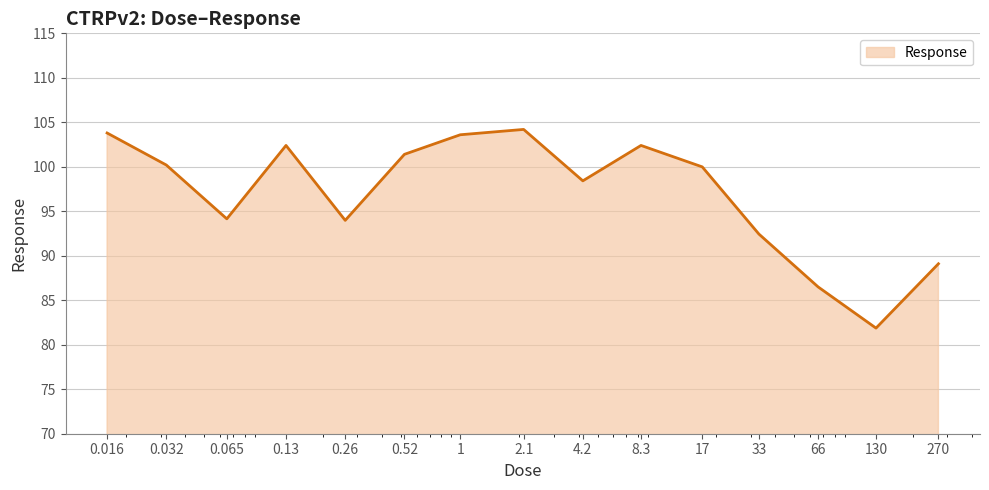

What is the difference between the maximum and minimum values?

22.3